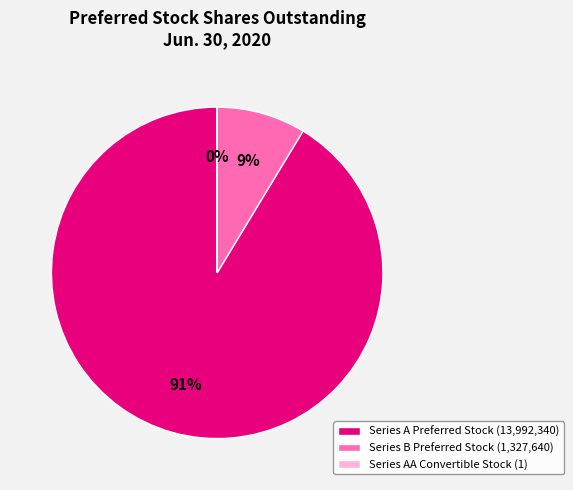

How many slices are in this pie chart?

3